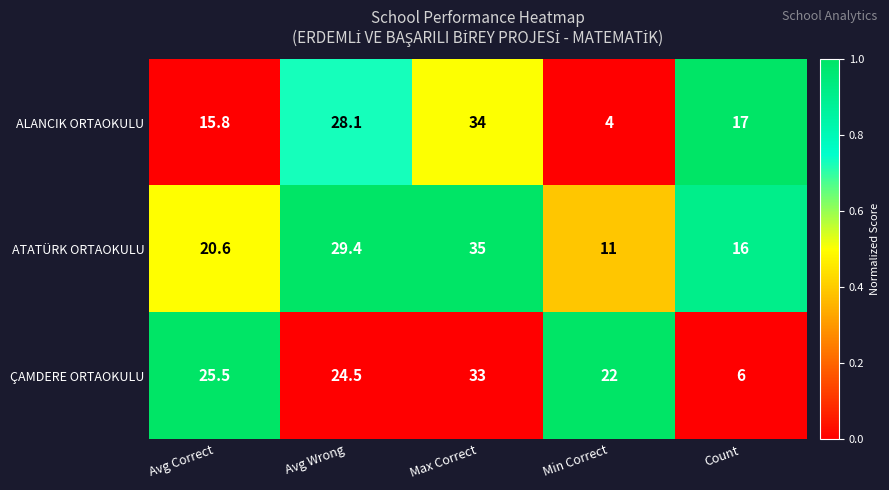

Reading left to right, extract all data points from this chart.

ALANCIK ORTAOKULU: 15.8	28.1	34.0	4.0	17.0
ATATÜRK ORTAOKULU: 20.6	29.4	35.0	11.0	16.0
ÇAMDERE ORTAOKULU: 25.5	24.5	33.0	22.0	6.0